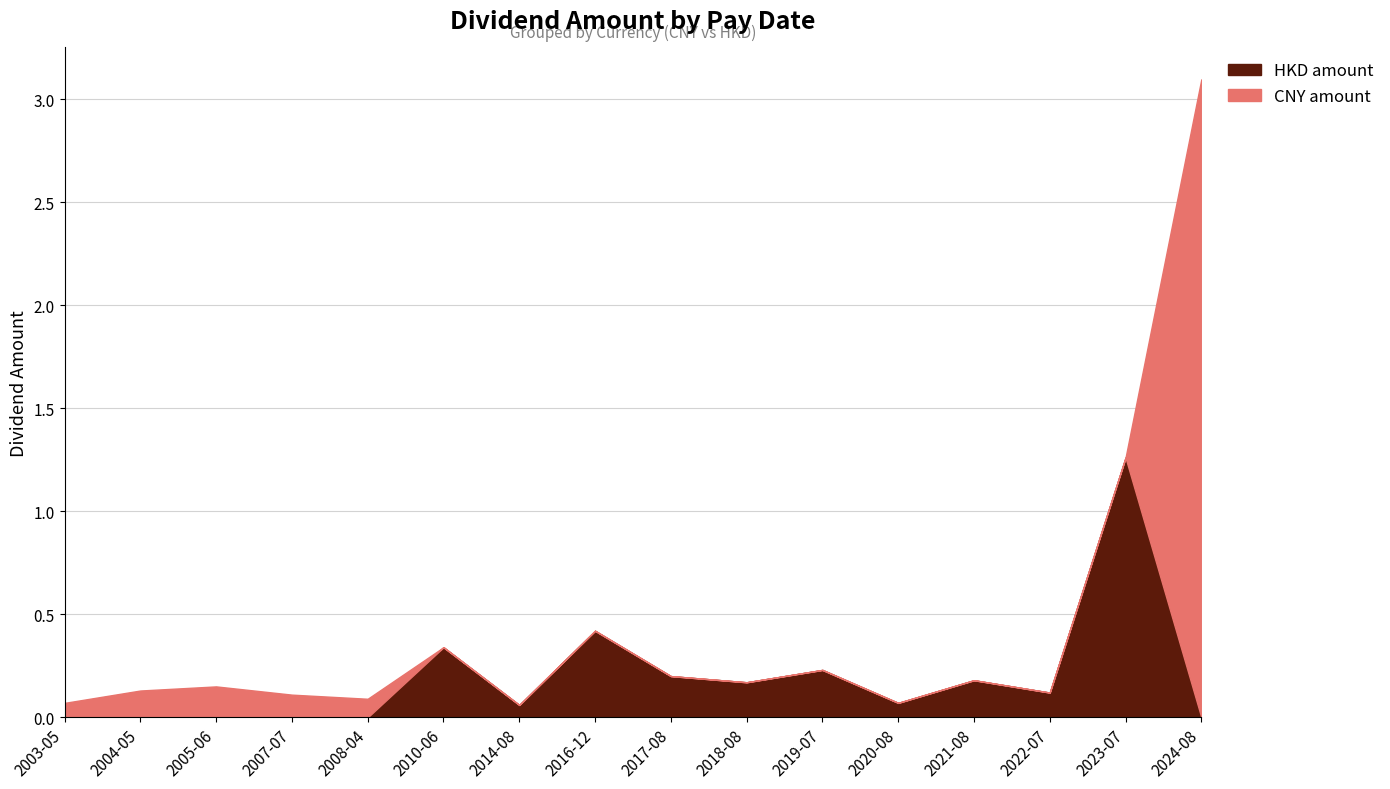

What is the maximum value shown in the chart?

3.1